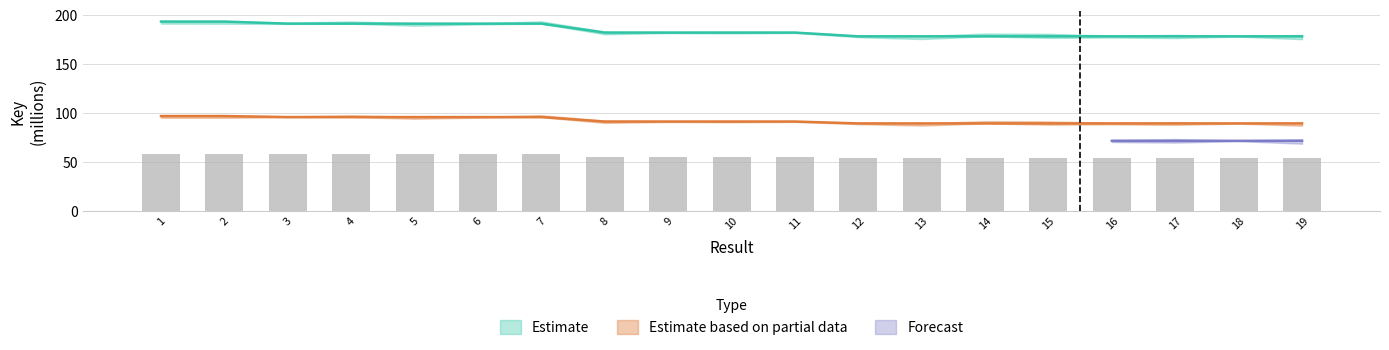

How many values in the Key_lower series are below 54?

8